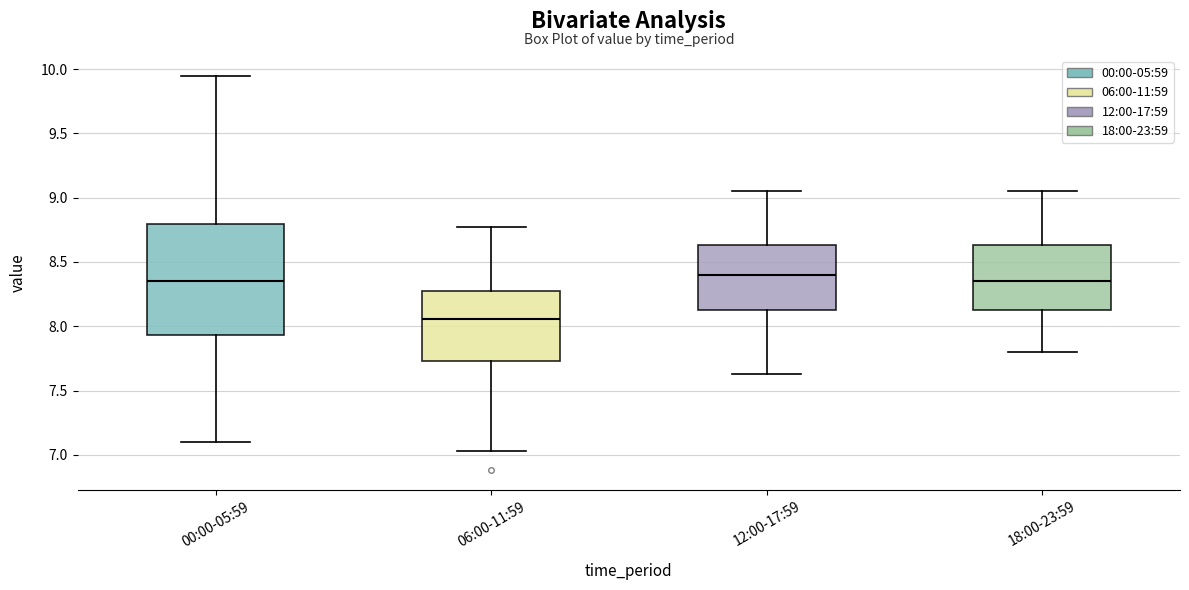

Where is the lower edge of the box for 12:00-17:59 on the y-axis? The values are not printed on the chart, so give them approximately, as read against the axis.

8.15